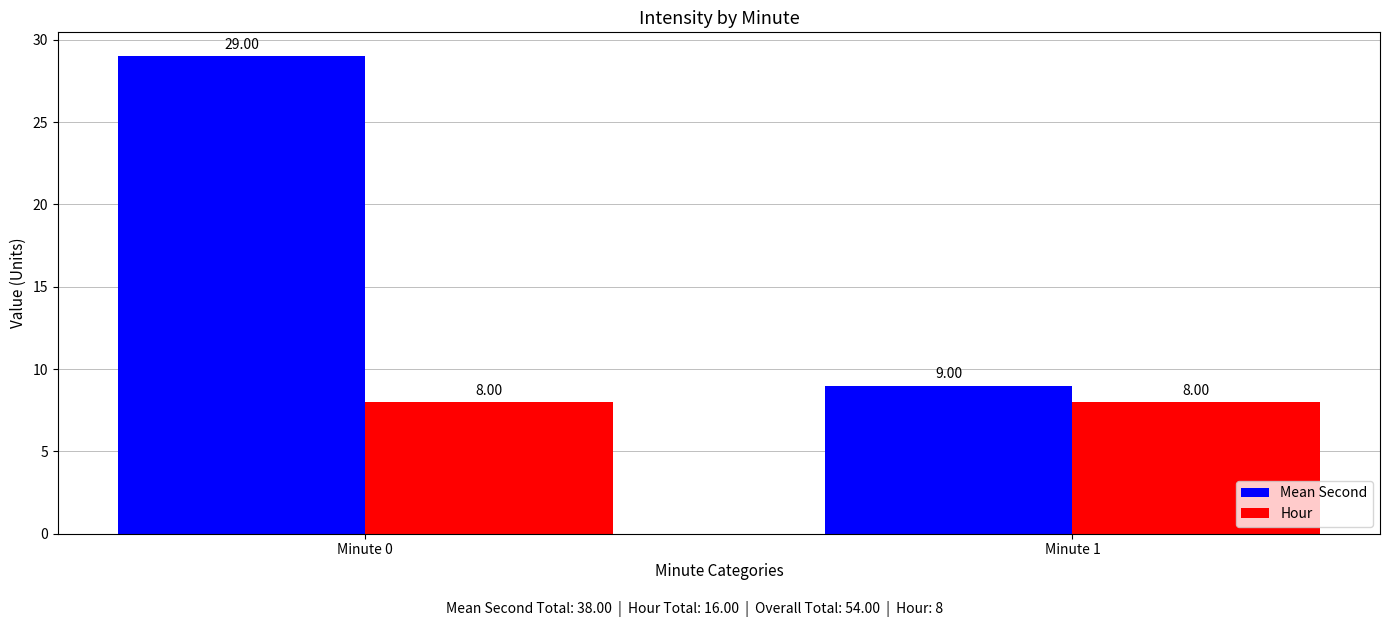

What is the approximate value of Mean Second at Minute 0?

29